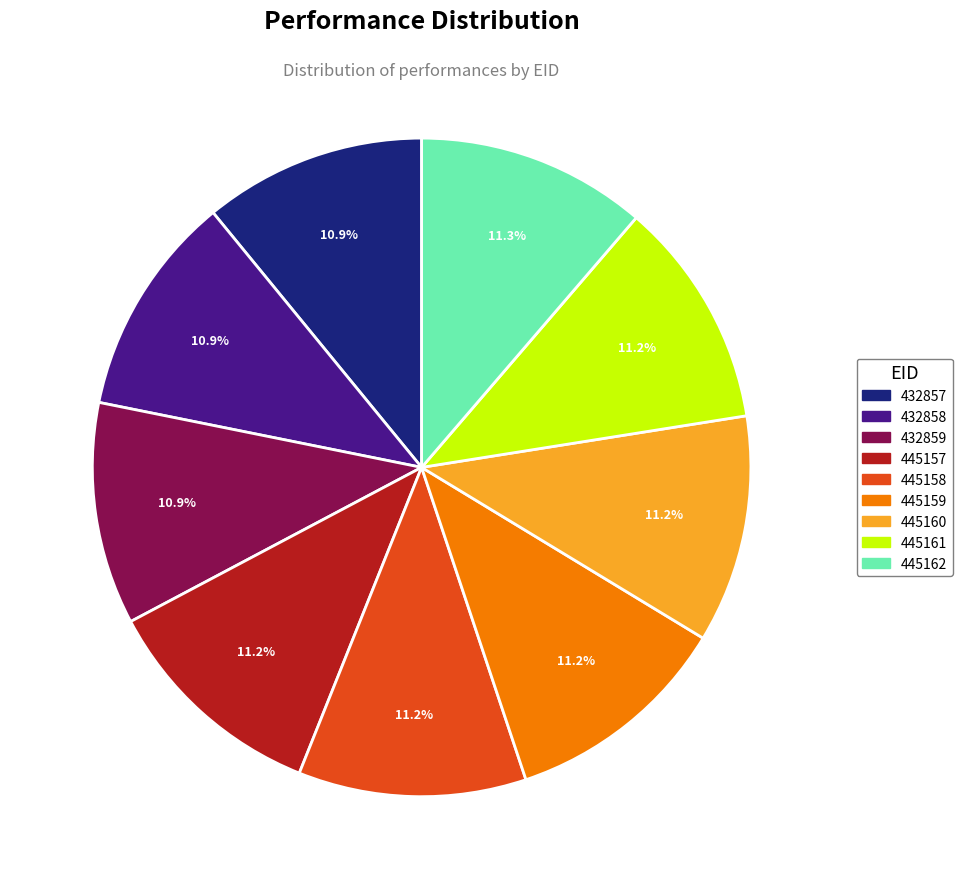

Does any single category account for the majority?

No